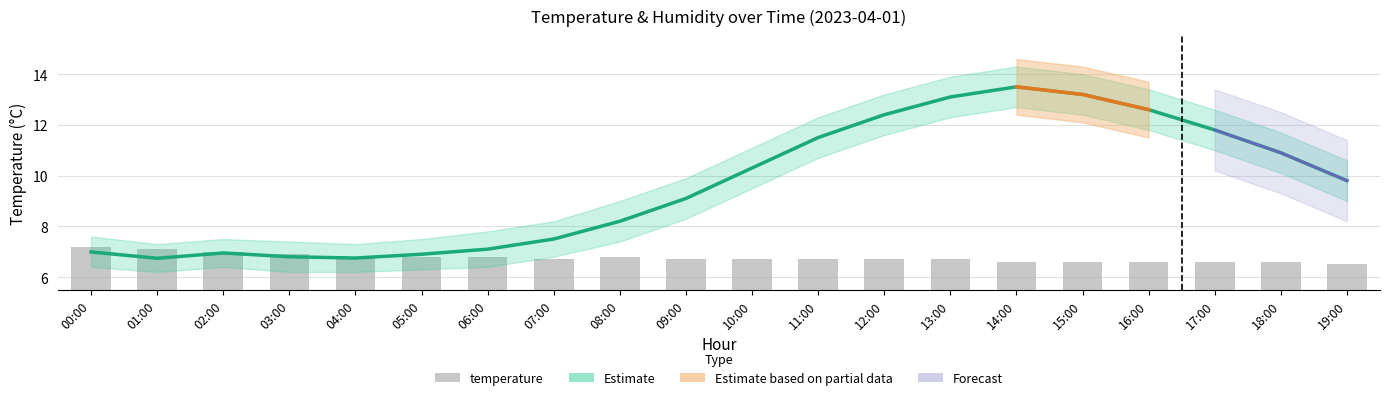

What is the difference between the second highest and second lowest values?

0.5